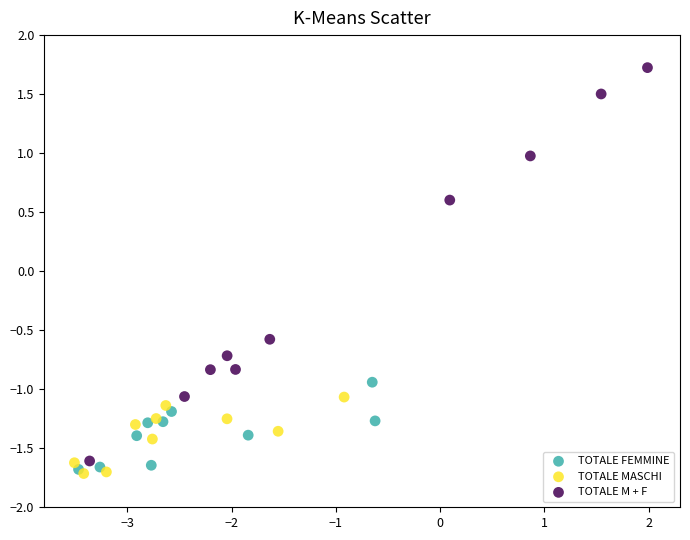

Which series has the largest Y range (max minus min)?

TOTALE M + F